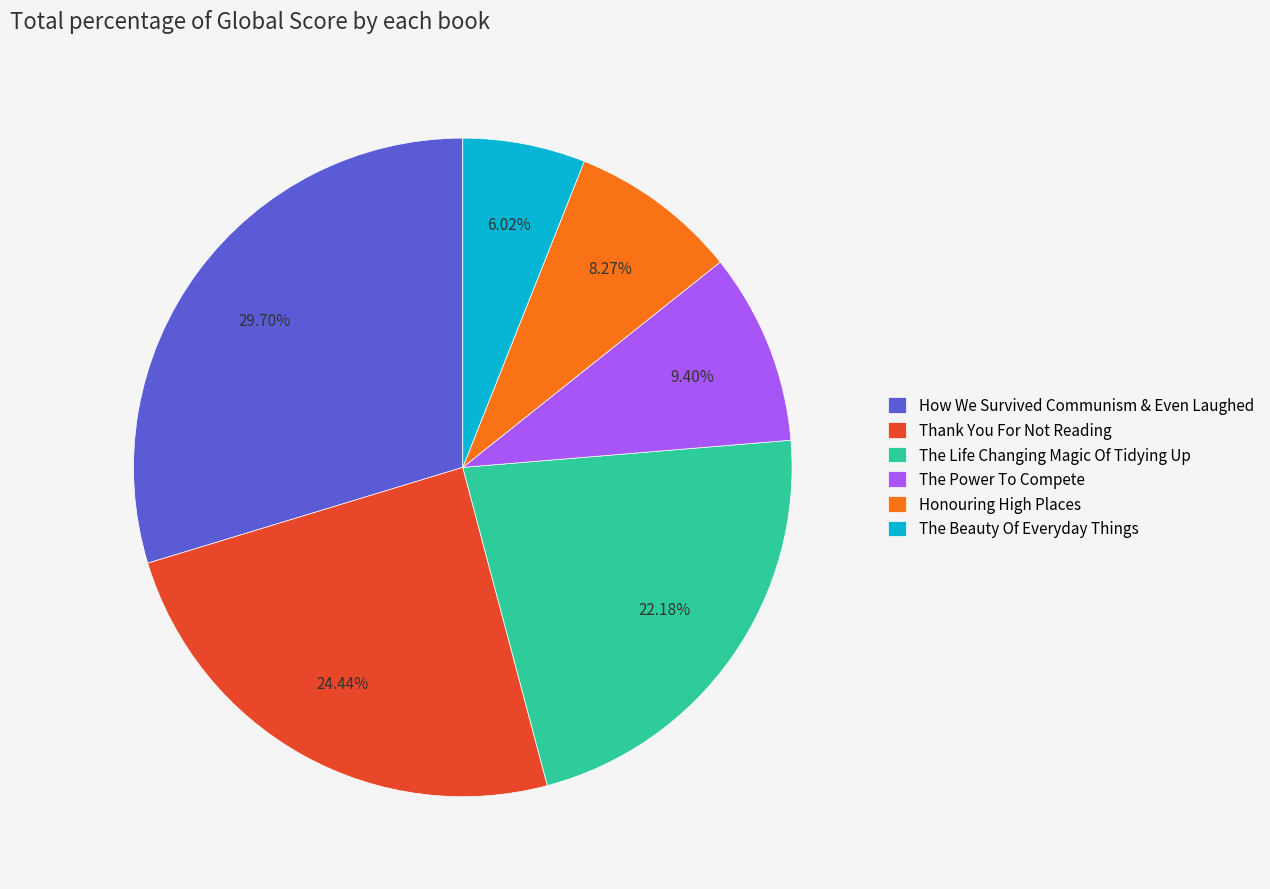

How much of the chart is everything except How We Survived Communism & Even Laughed?

70.3%